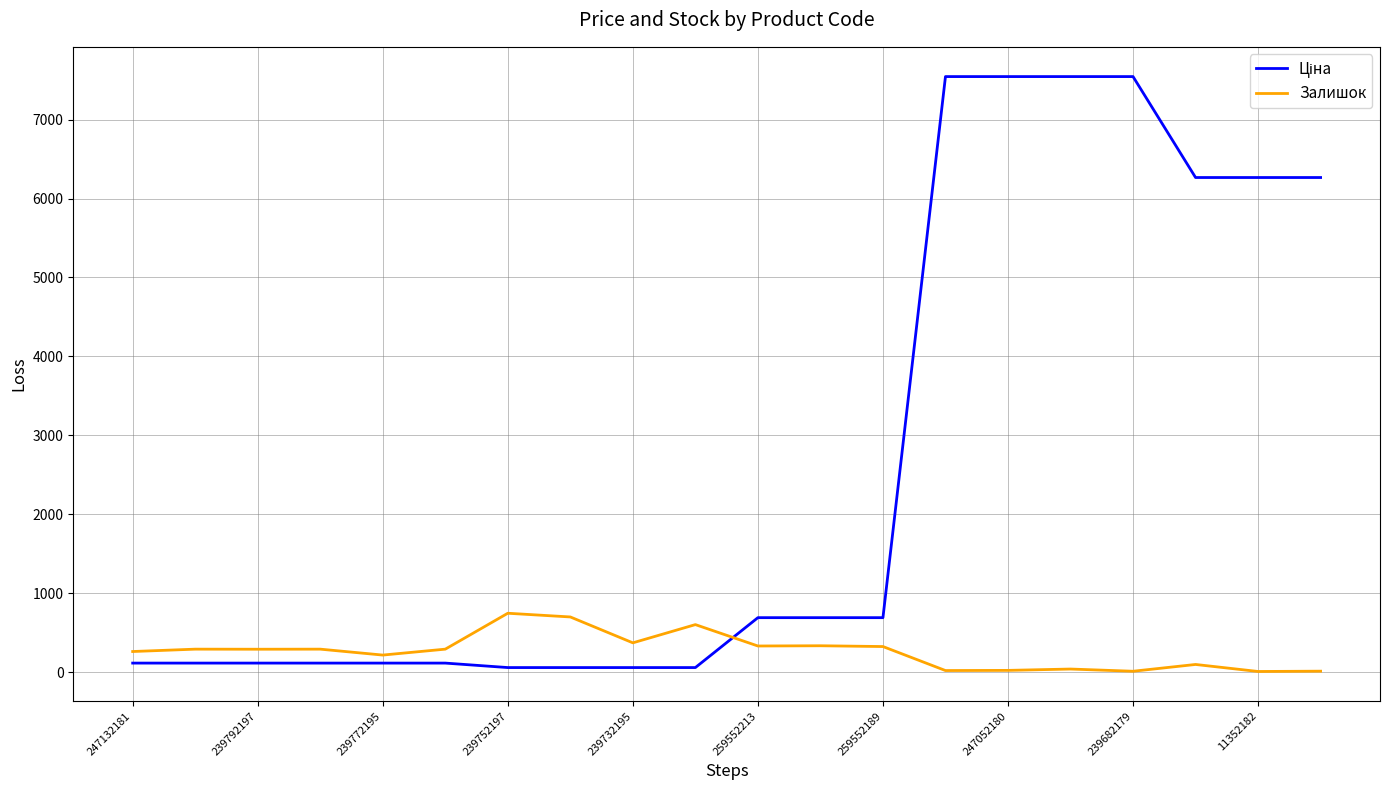

What is the greatest value displayed?

7545.9